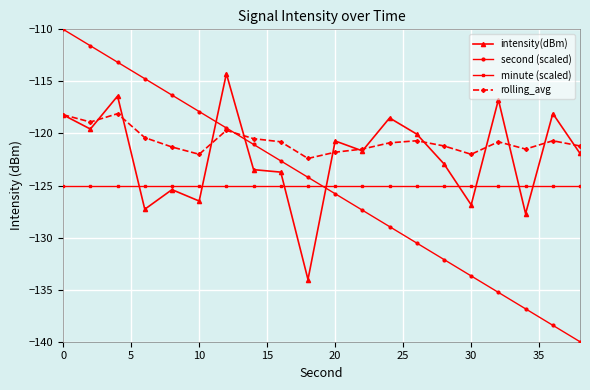

What is the value of the rolling_avg point at the 17th from the left?

-120.8